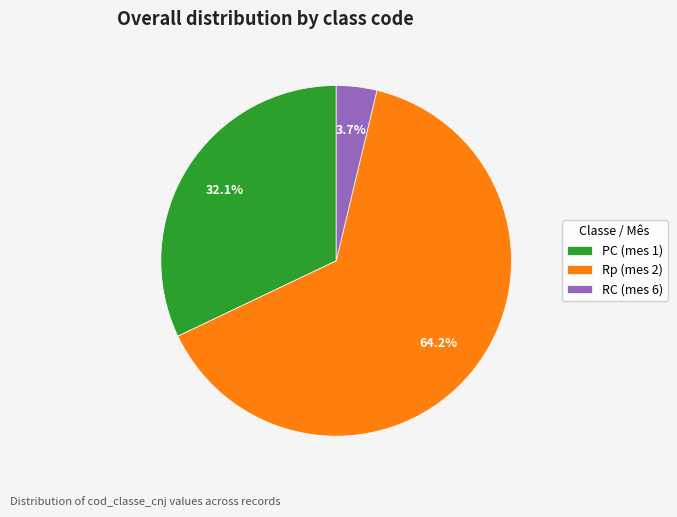

To the nearest percent, what percentage of the pie is RC (mes 6)?

4%